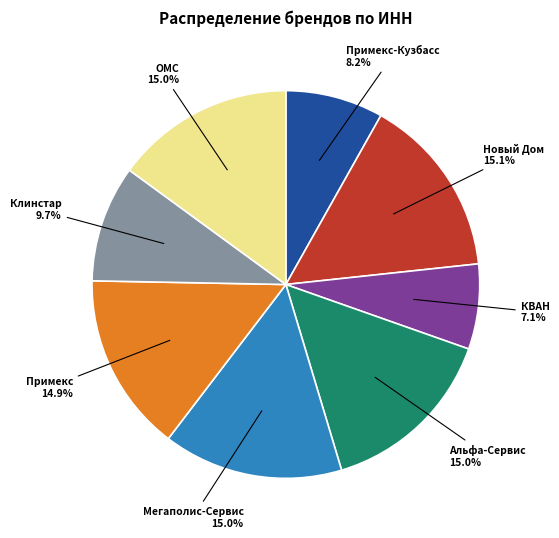

To the nearest percent, what portion does Альфа-Сервис represent?

15%